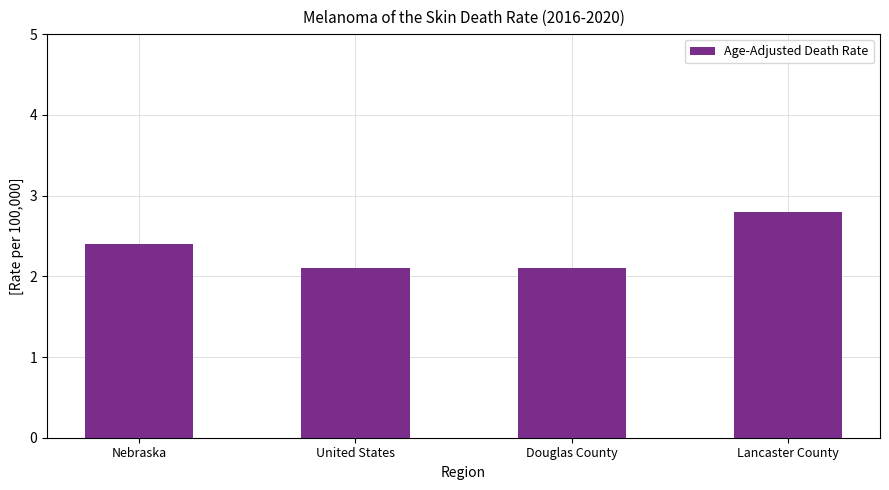

Are the bars grouped side by side (vs. stacked)?

No